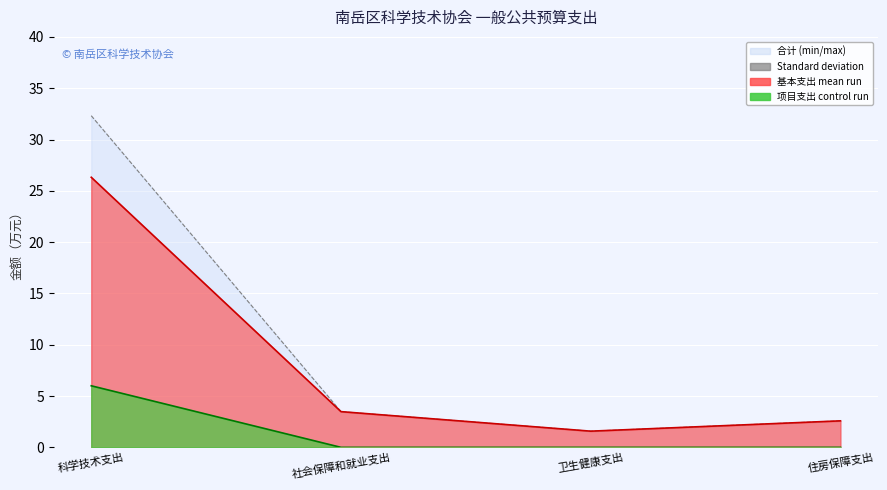

True or false: 合计 has more than 0 points higher than both neighbors.

False